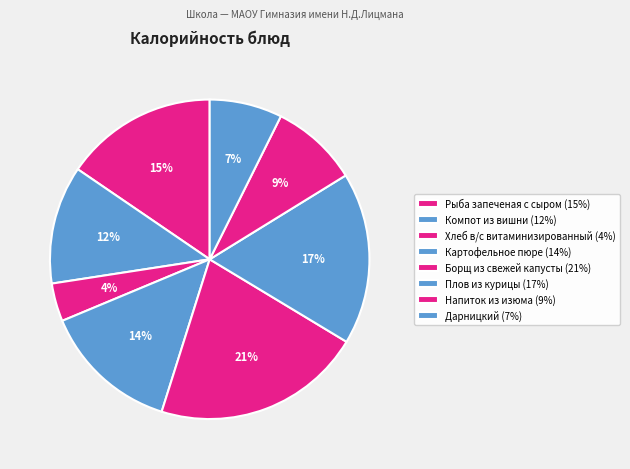

Count the number of slices in the pie.

8